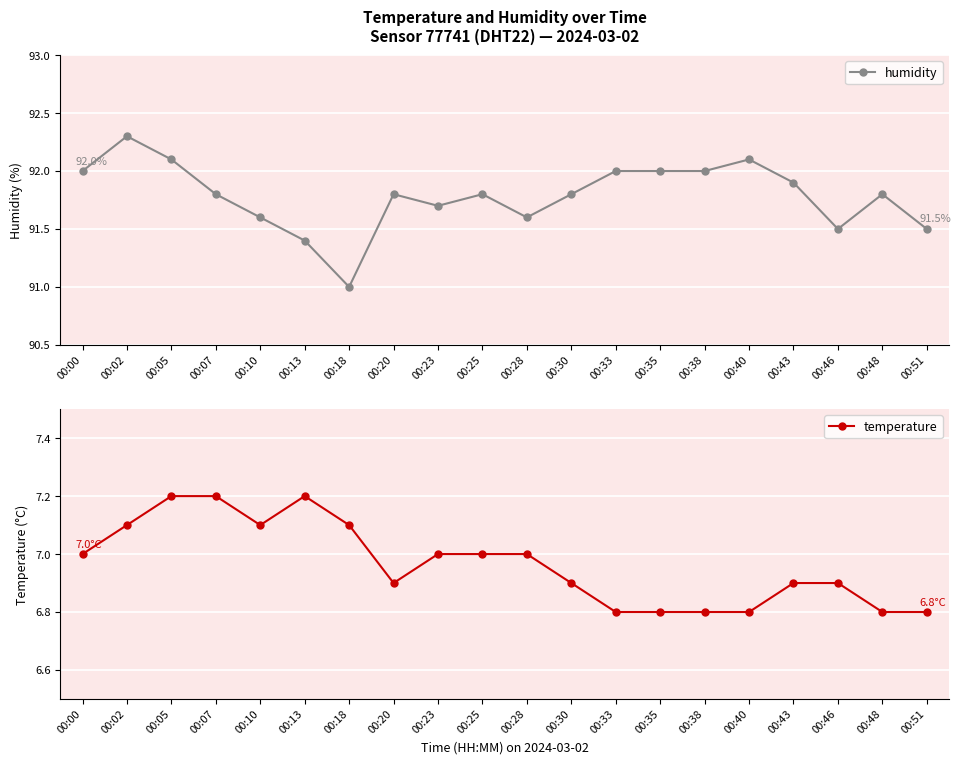

At how many categories does at least one series exceed 76?

20